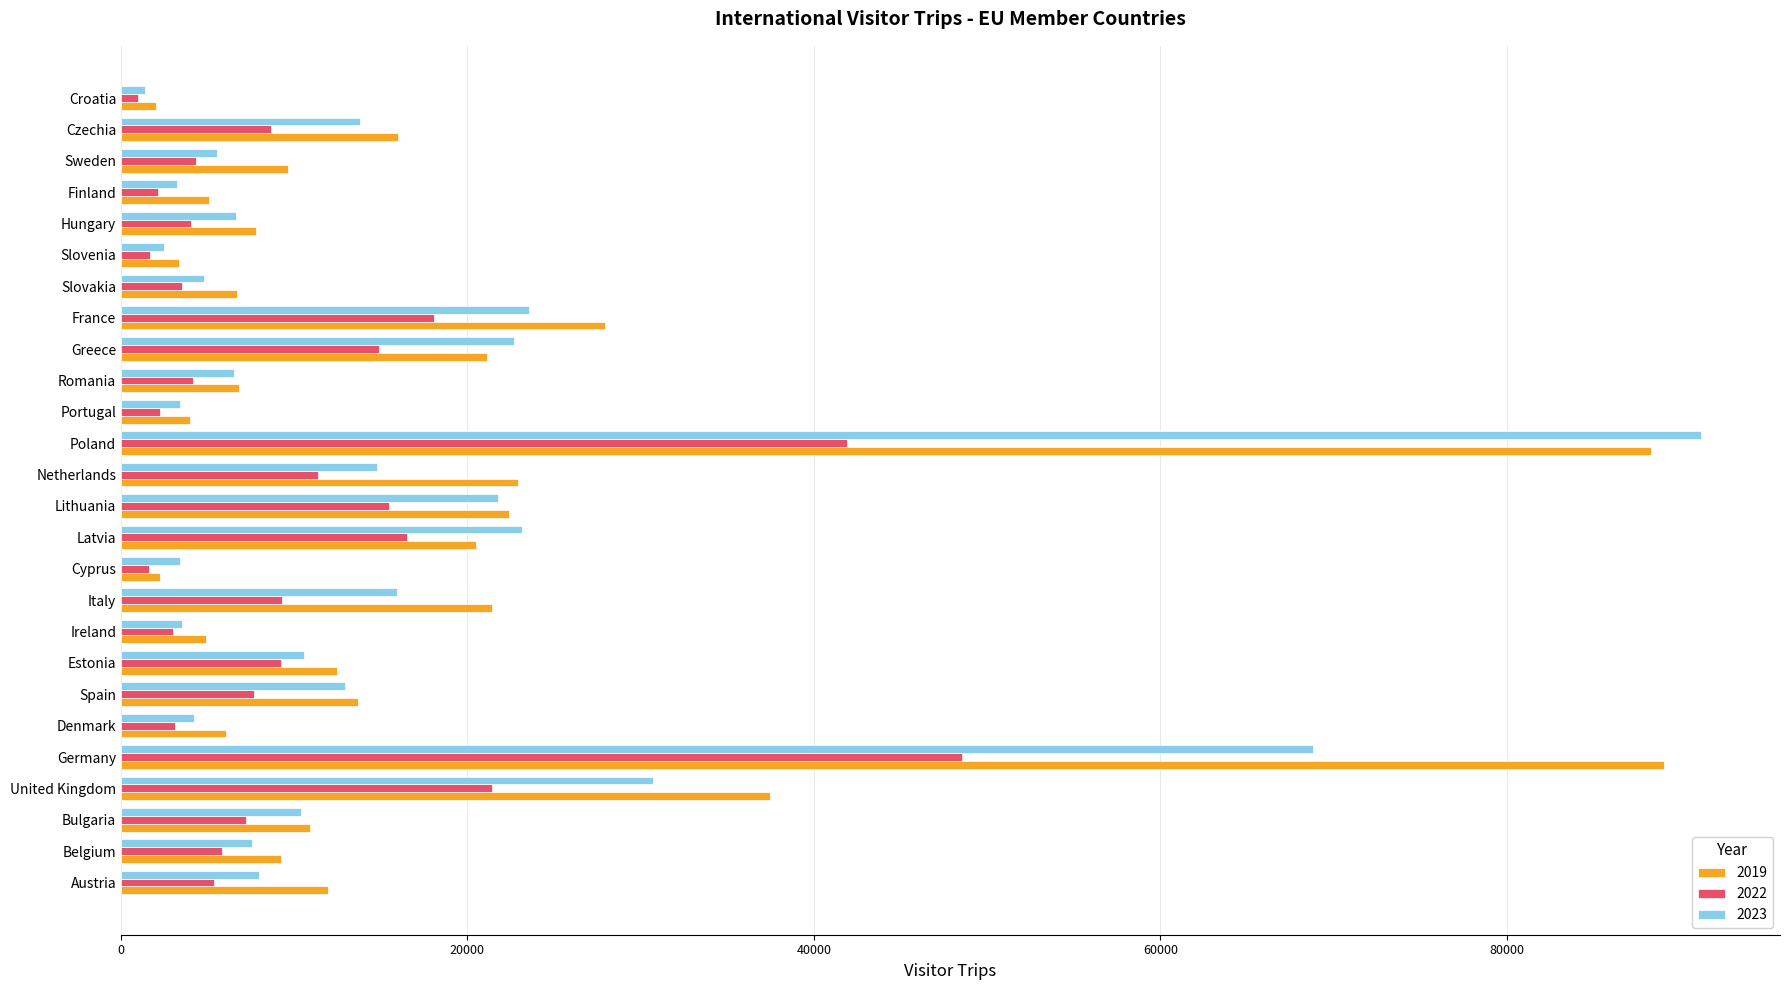

Is it true that 2022 equals 5376 at Austria?

True